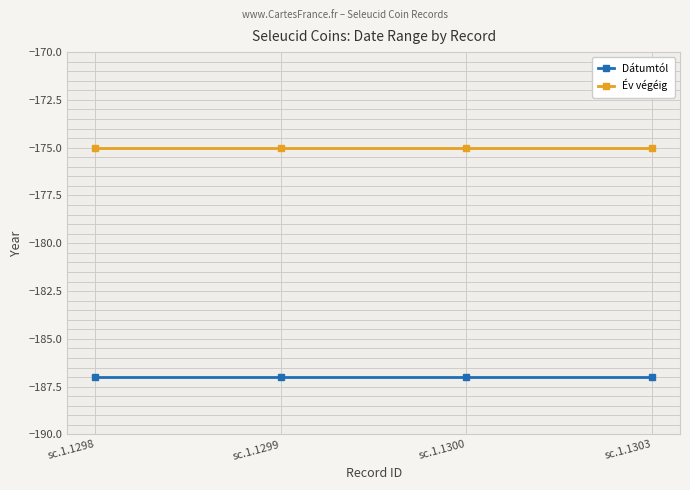

At sc.1.1300, list the series in order from largest to smallest.

Év végéig, Dátumtól